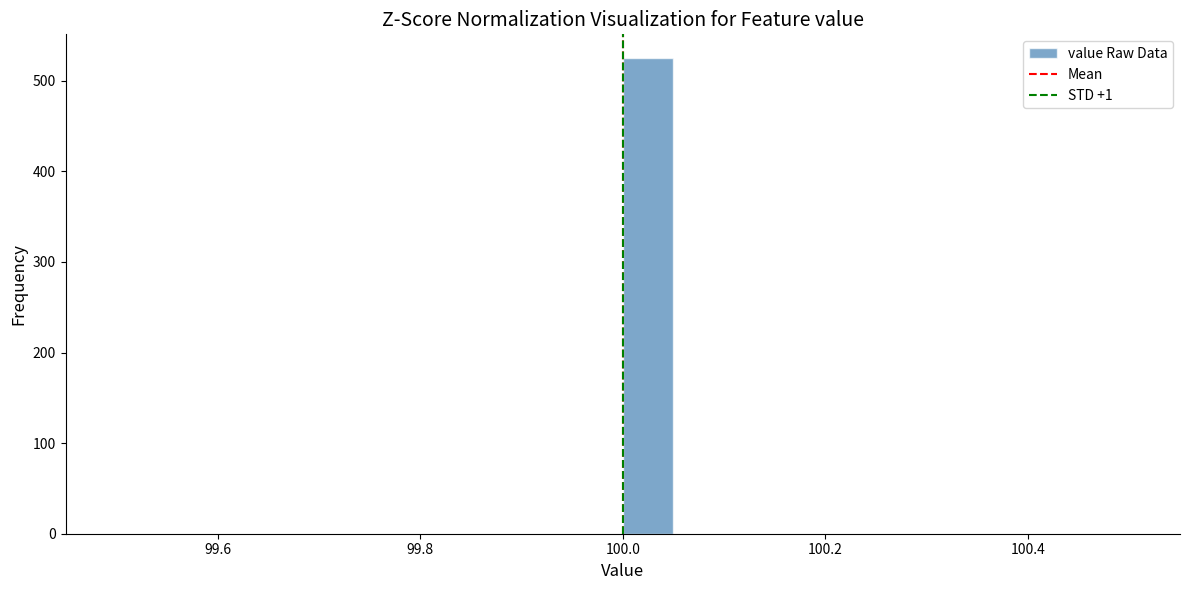

Around what value on the x-axis is the tallest bar? Give the approximate position of its centre, as read against the axis.

100.02